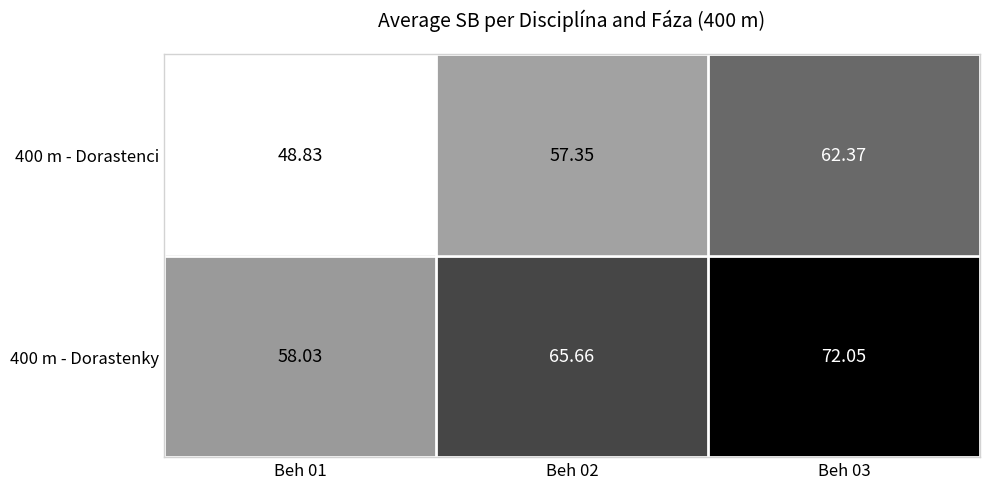

Is the value of 400 m - Dorastenky at Beh 02 greater than the value of 400 m - Dorastenci at Beh 02?

Yes